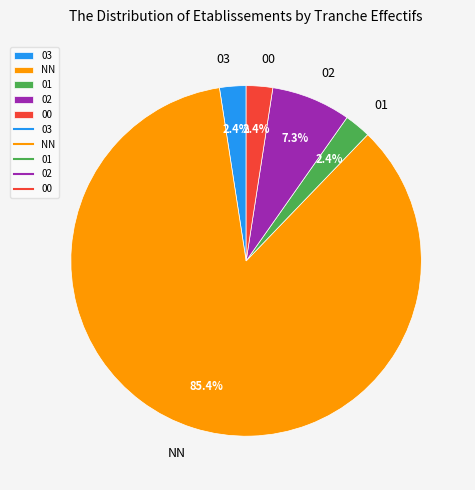

How many segments does this pie chart have?

5